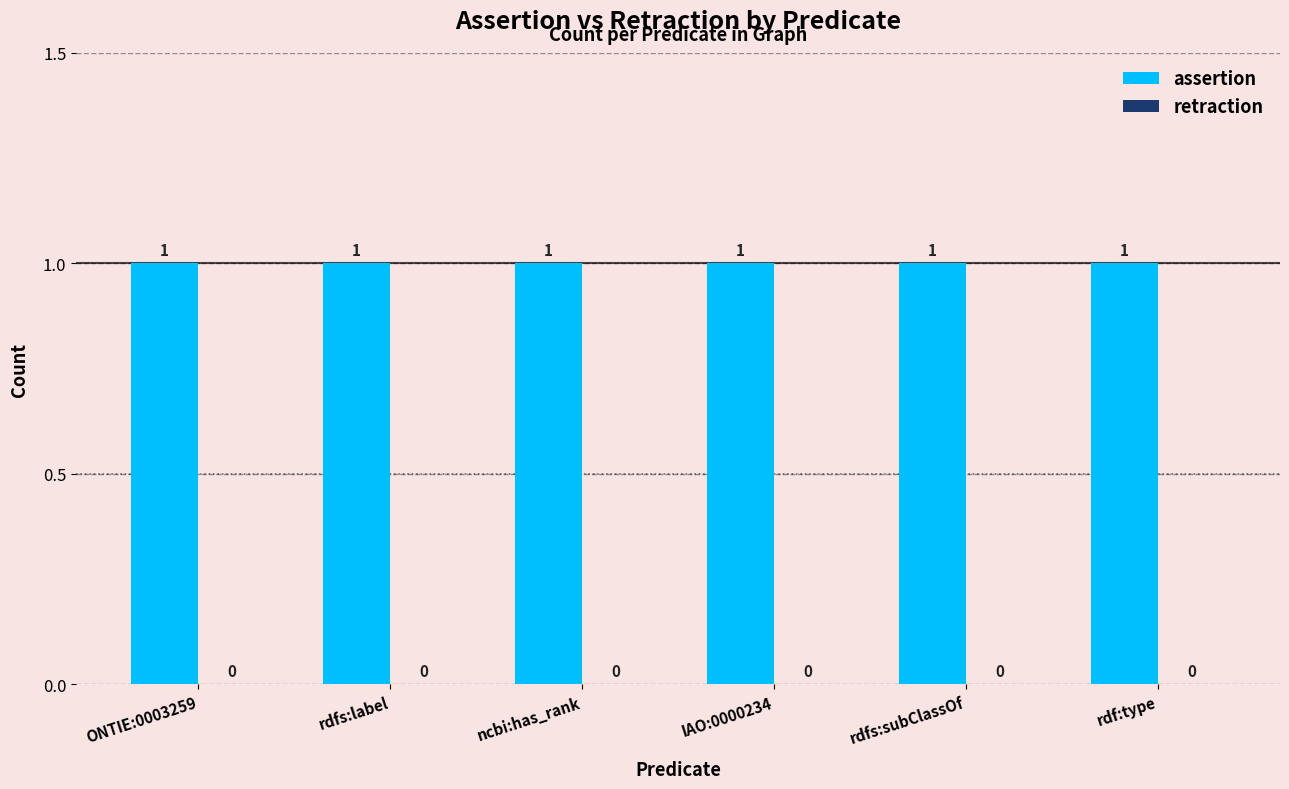

At which category does the chart reach its peak across all series?

ONTIE:0003259